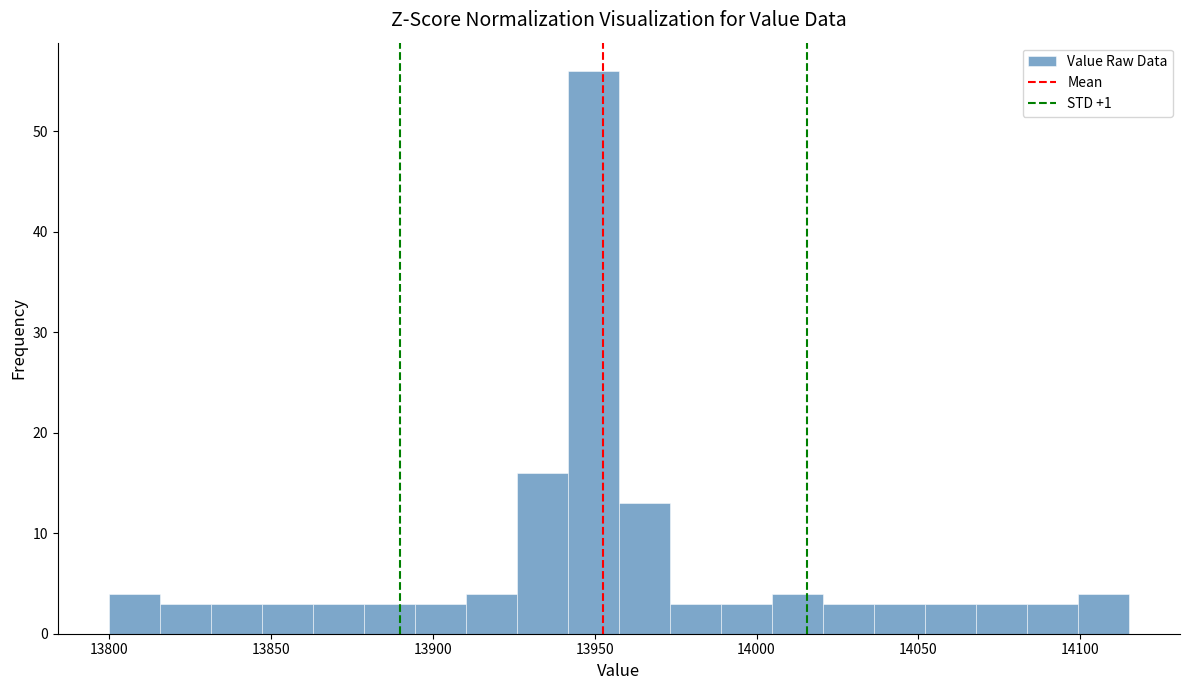

Around what value on the x-axis is the tallest bar? Give the approximate position of its centre, as read against the axis.

13950